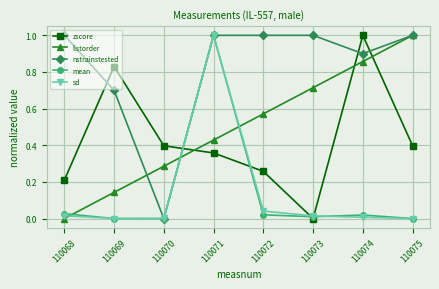

Does the chart display data point markers on the line(s)?

Yes